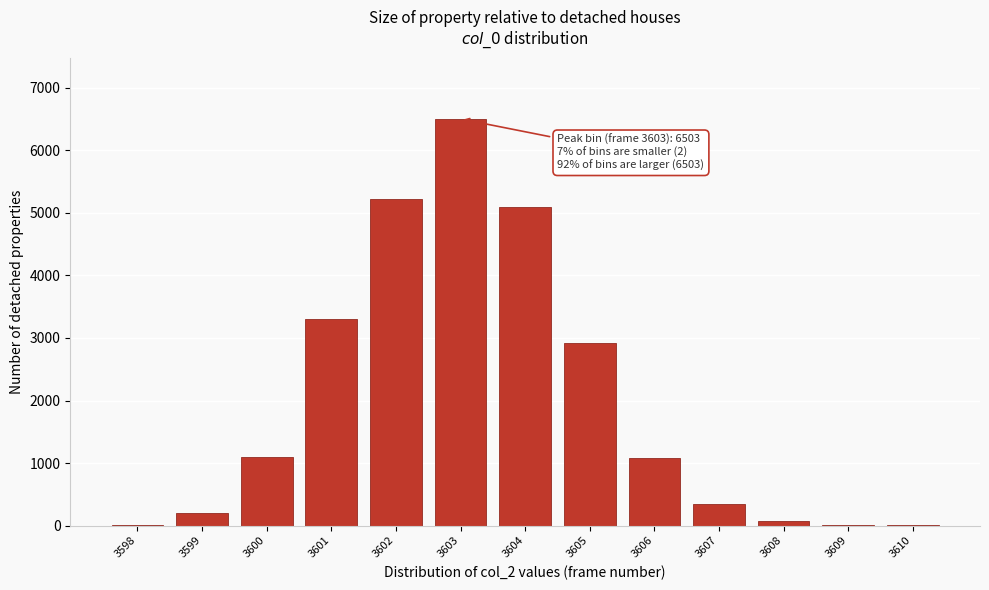

What is the maximum value shown in the chart?

6503